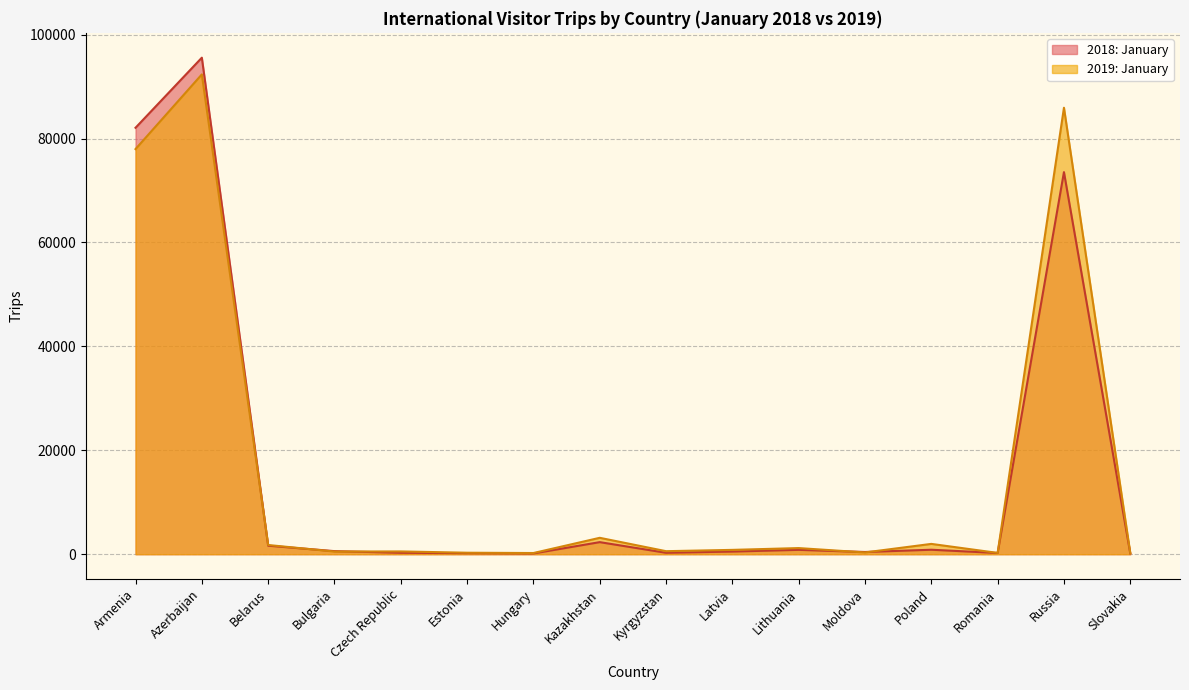

List the labels in order of 2019: January value, largest first.

Azerbaijan, Russia, Armenia, Kazakhstan, Poland, Belarus, Lithuania, Latvia, Kyrgyzstan, Czech Republic, Bulgaria, Moldova, Estonia, Romania, Slovakia, Hungary